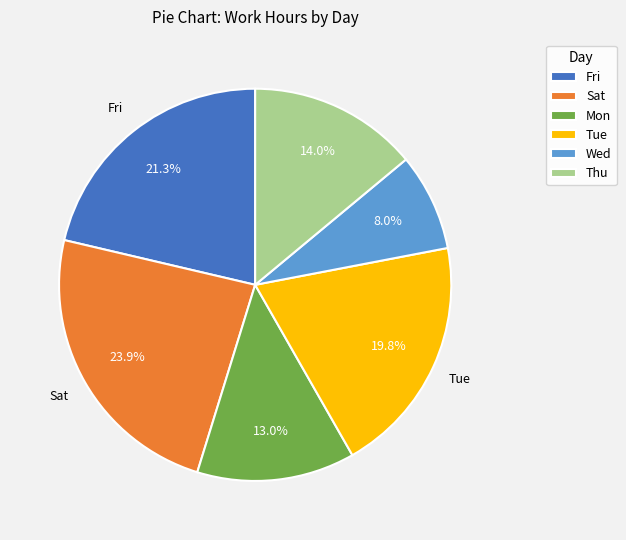

How many segments does this pie chart have?

6